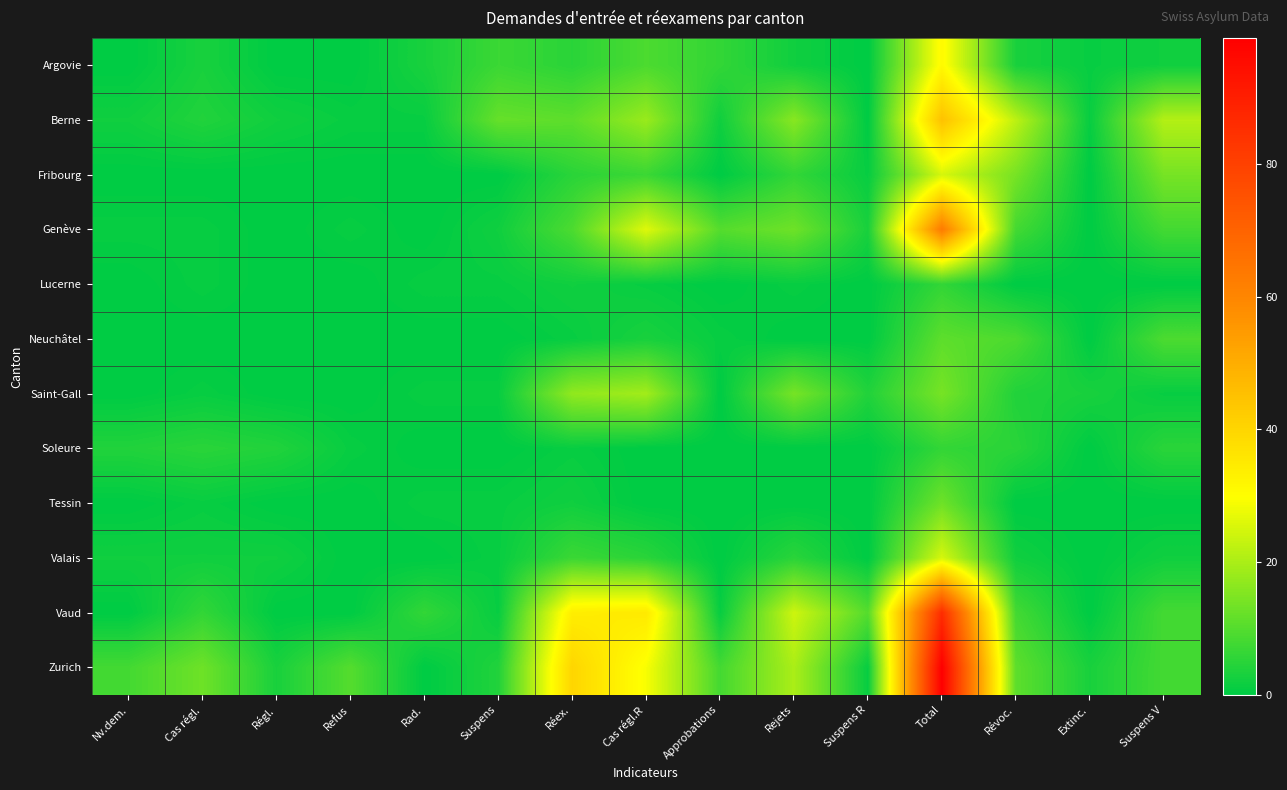

Between Régl. and Cas régl.R, which is larger?

Cas régl.R